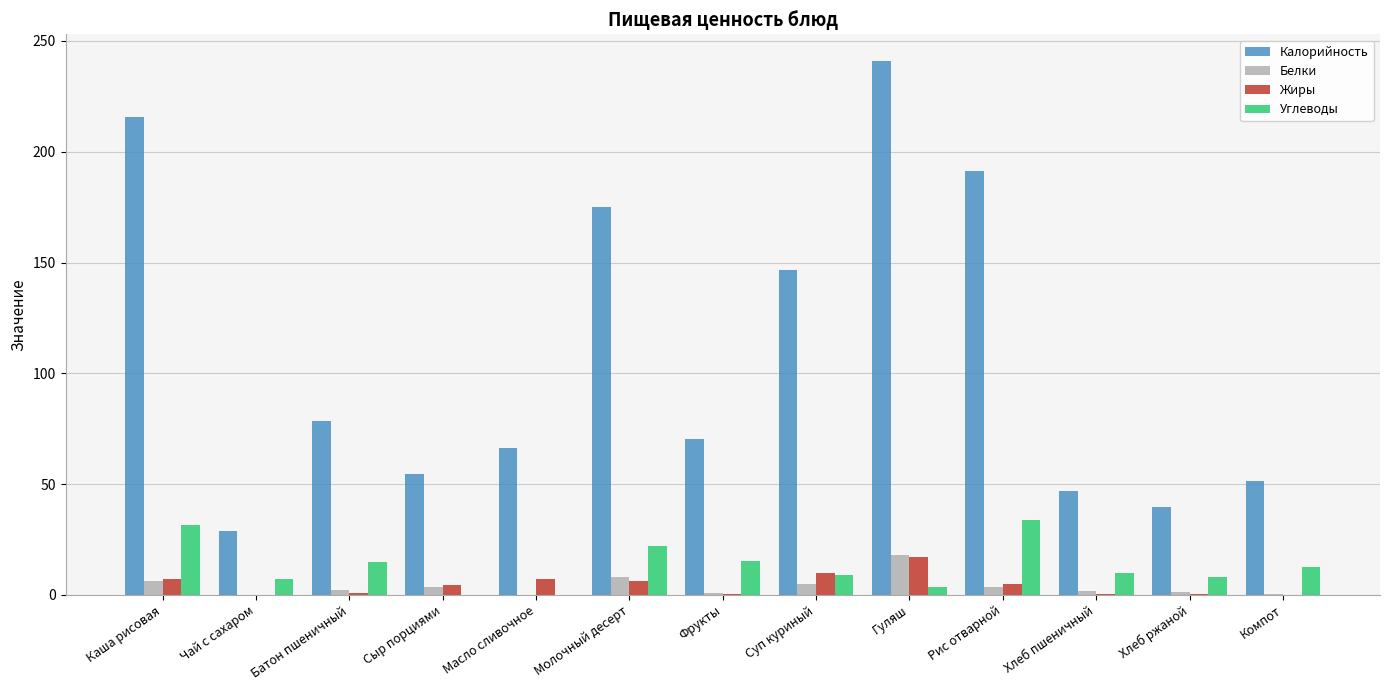

Is it true that Жиры equals 7.2 at Масло сливочное?

True